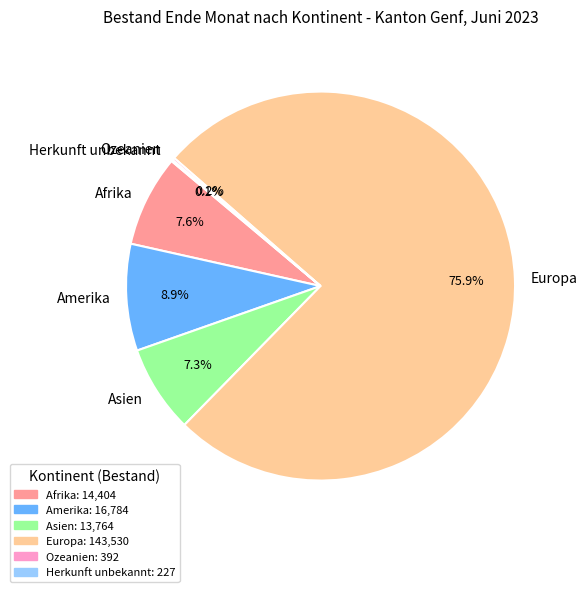

Which has a higher value, Amerika or Asien?

Amerika